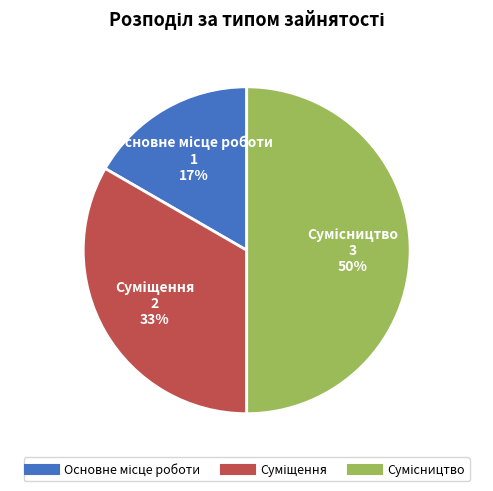

How many segments does this pie chart have?

3